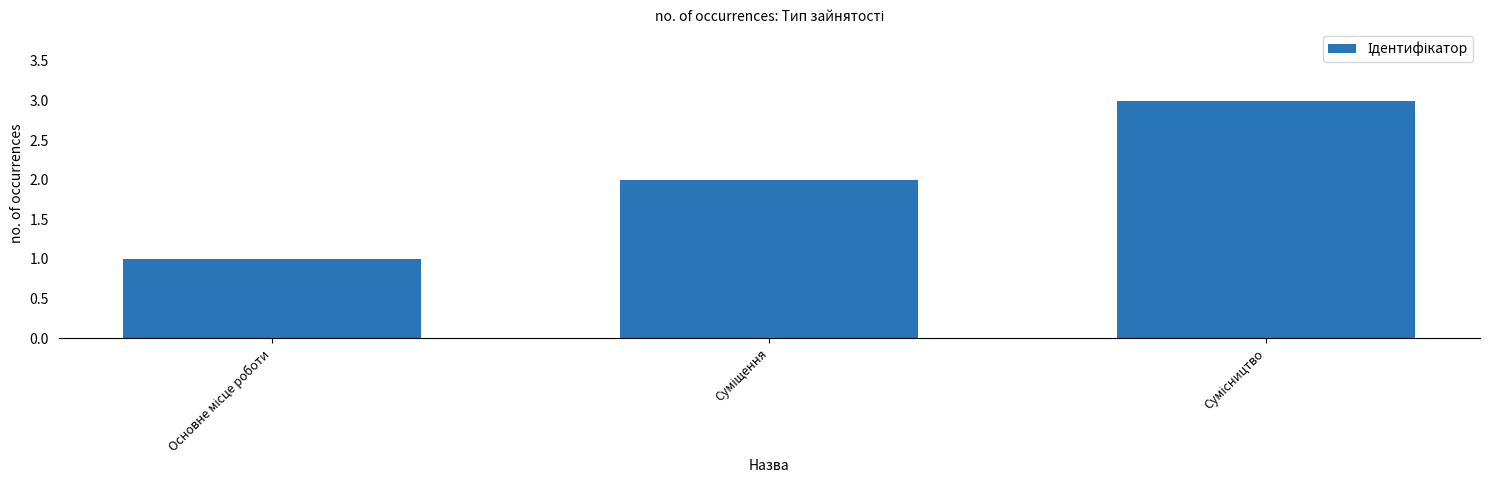

What is the value of the 3rd bar from the left?

3